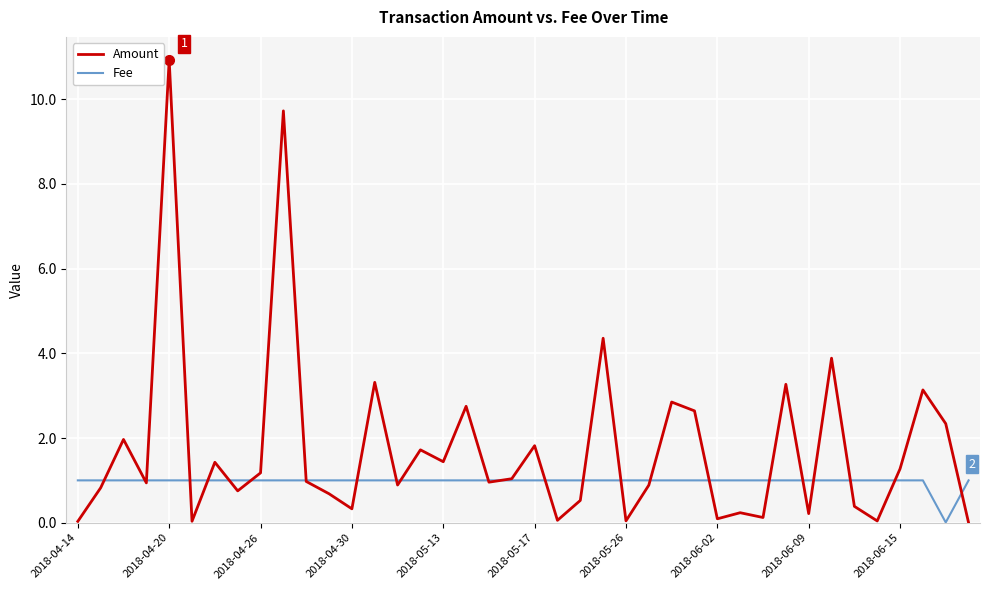

What is the maximum value for Fee?

1.0